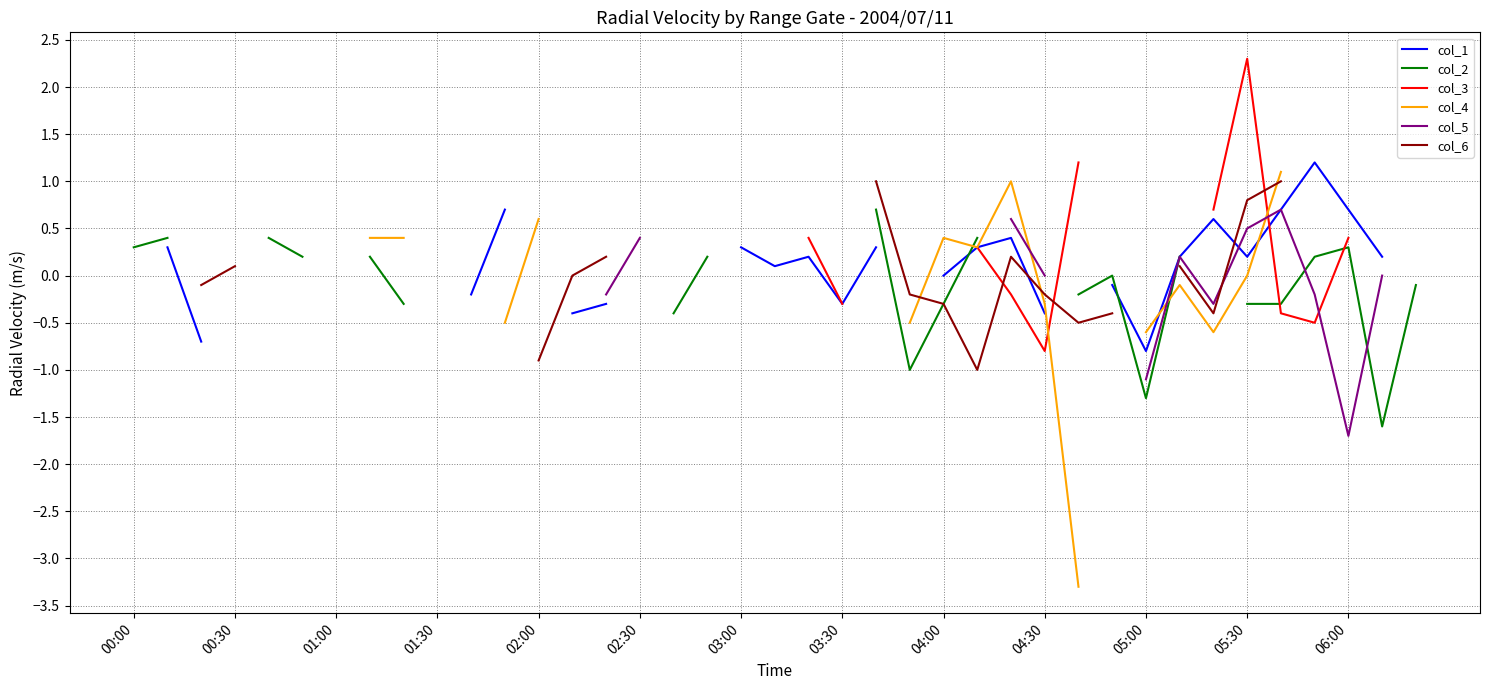

How many intersections are there between col_4 and col_6?

3